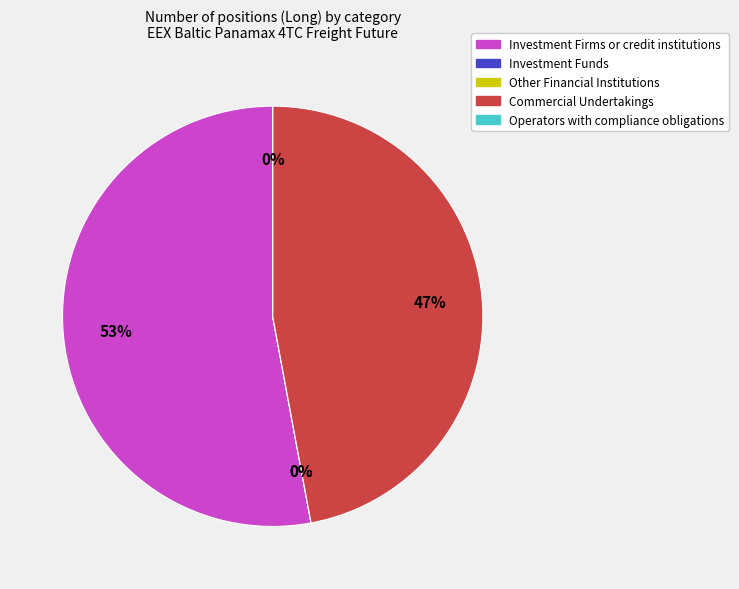

How many slices are in this pie chart?

5